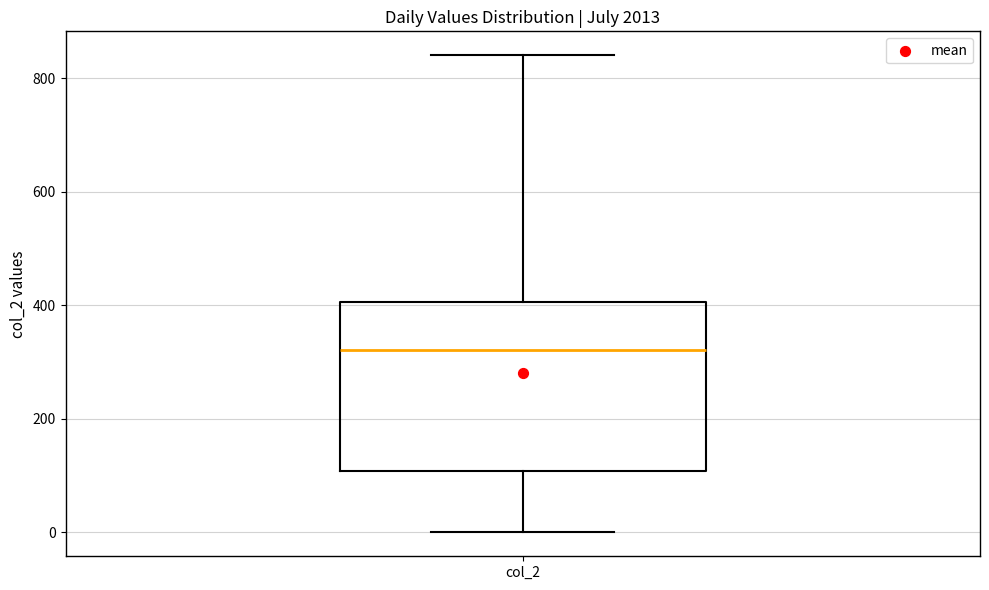

Transcribe this box plot: give where the median line is, the range the box spans, and where the two whiskers end, as read against the y-axis. The values are not printed on the chart, so give them approximately, as read against the axis.

median 320, box 100 to 400, whiskers 0 to 840